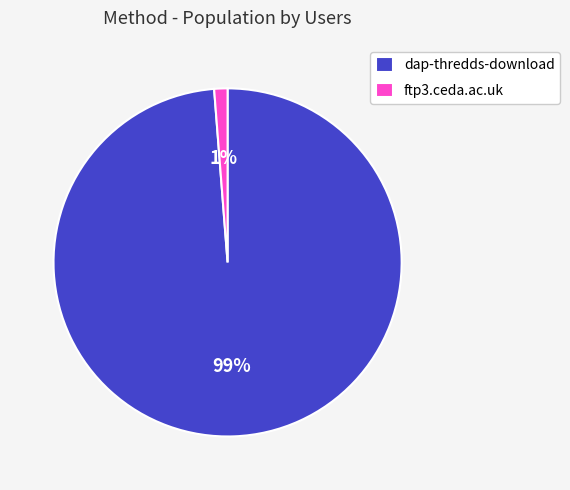

Does ftp3.ceda.ac.uk represent more than half of the total?

No